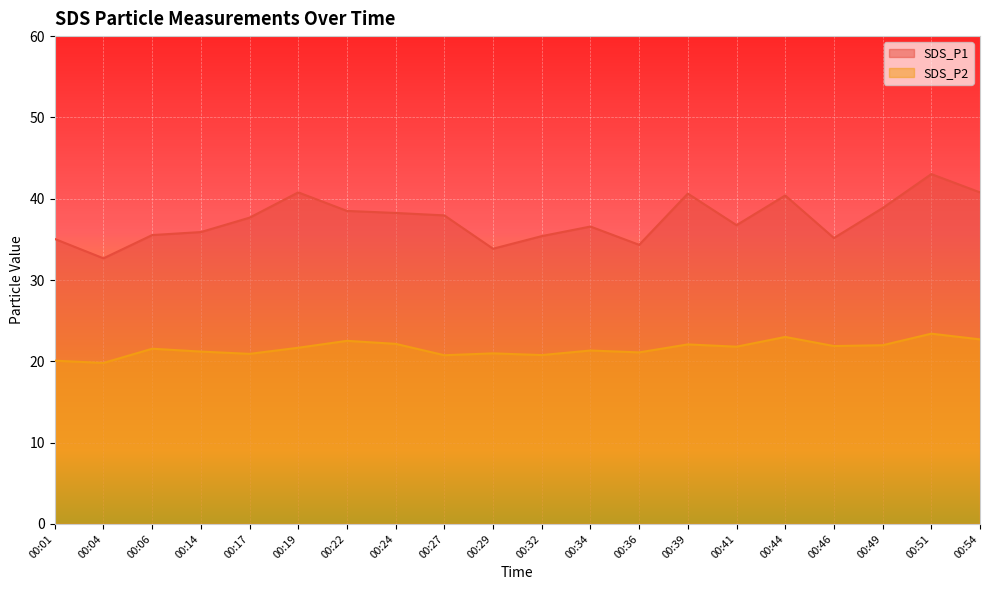

Which has a higher value, 00:41 or 00:36?

00:41